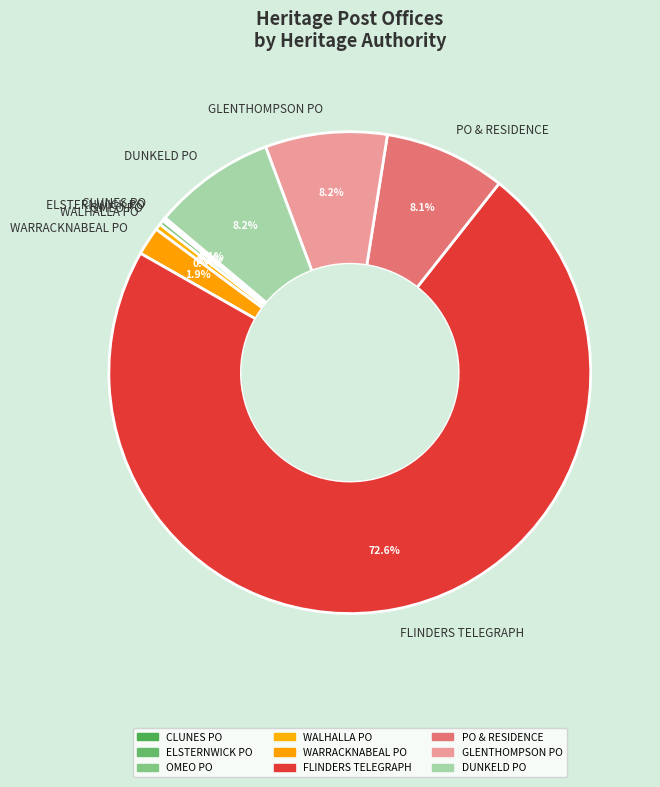

Is the sum of WALHALLA PO and GLENTHOMPSON PO greater than half?

No